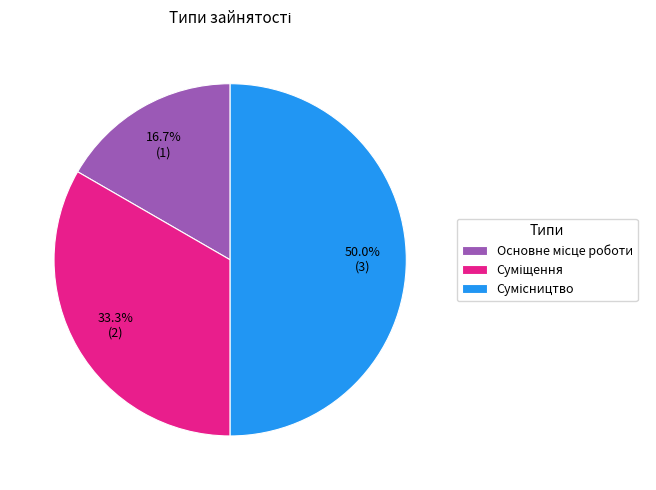

How many slices are in this pie chart?

3